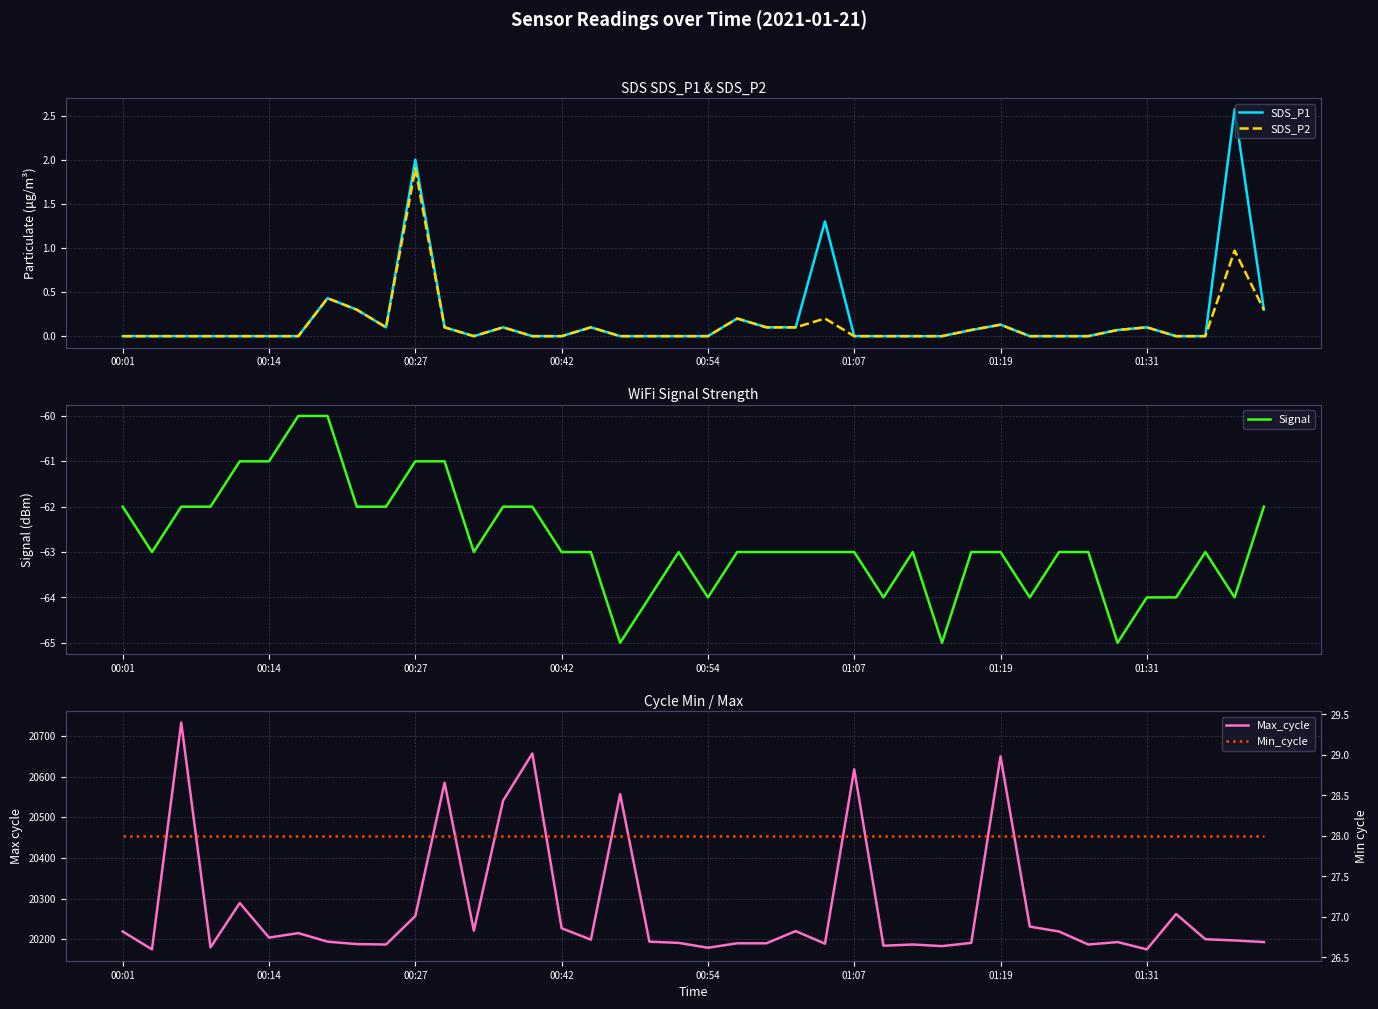

What is the difference between the second highest and minimum values in the SDS_P1 series?

2.0